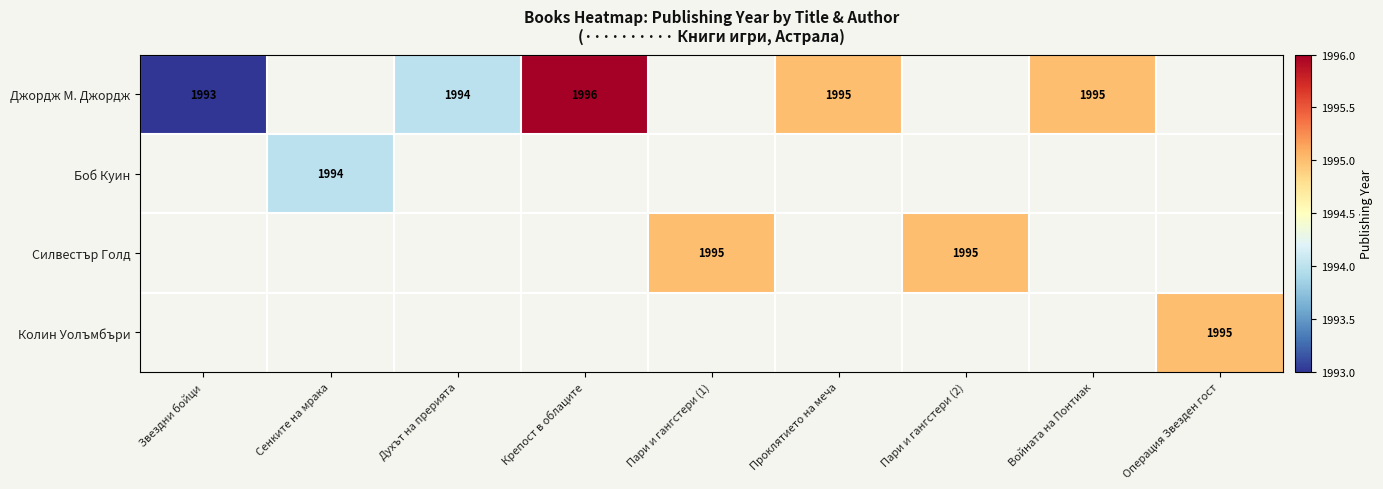

Is it true that Джордж М. Джордж equals 1073 at Проклятието на меча?

False